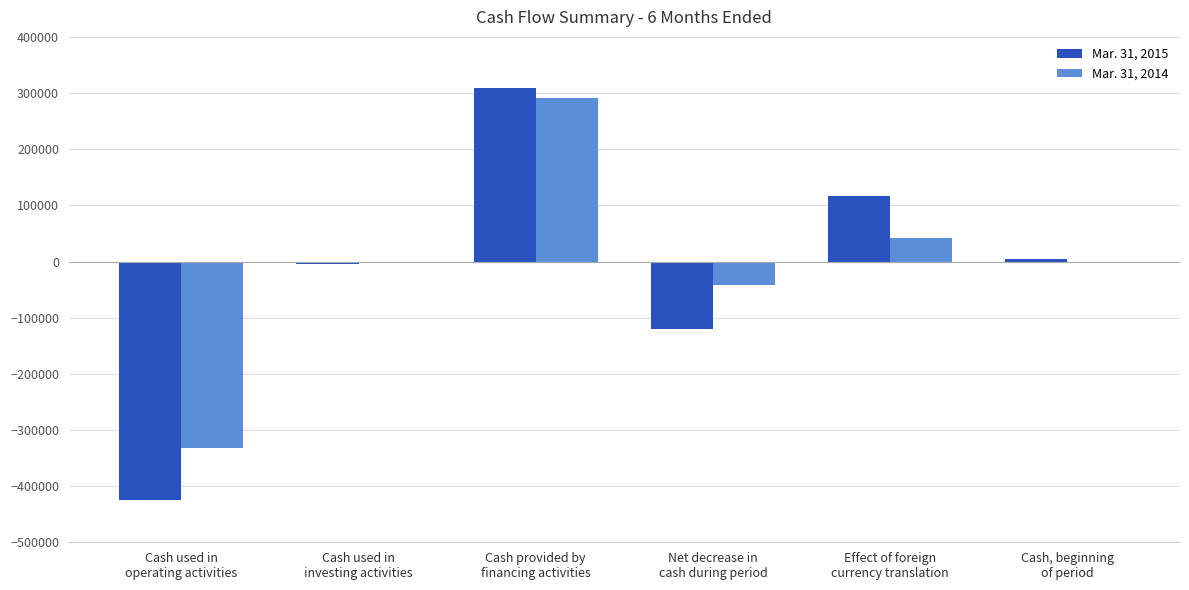

Is it true that Mar. 31, 2015 equals -425449 at Cash used in
operating activities?

True